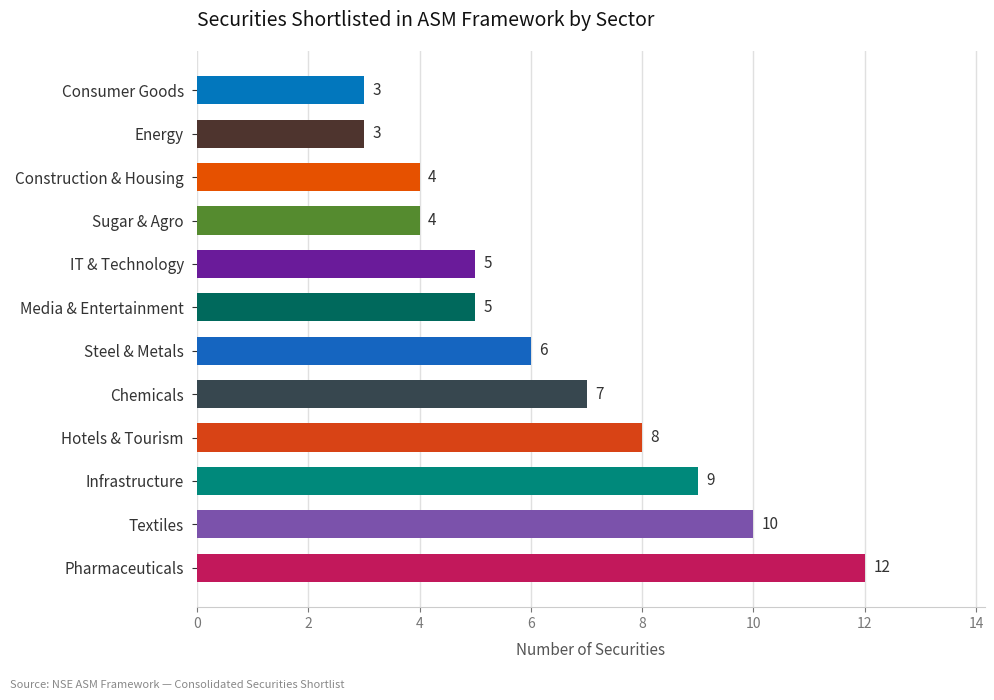

Which category has the highest value across all series?

Pharmaceuticals